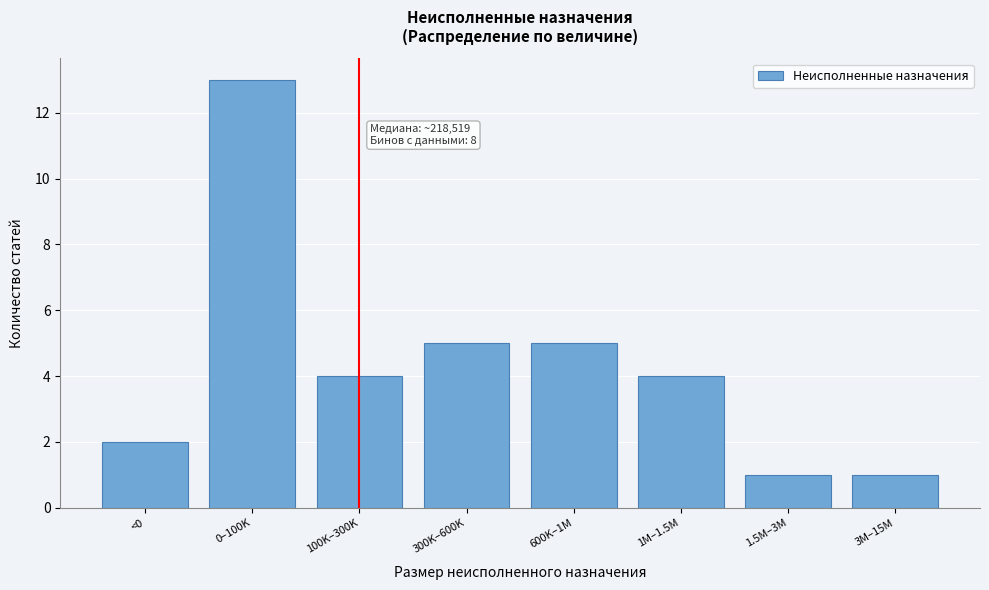

Reading right to left, transcribe all the data shown in this chart.

3M–15M=1	1.5M–3M=1	1M–1.5M=4	600K–1M=5	300K–600K=5	100K–300K=4	0–100K=13	<0=2